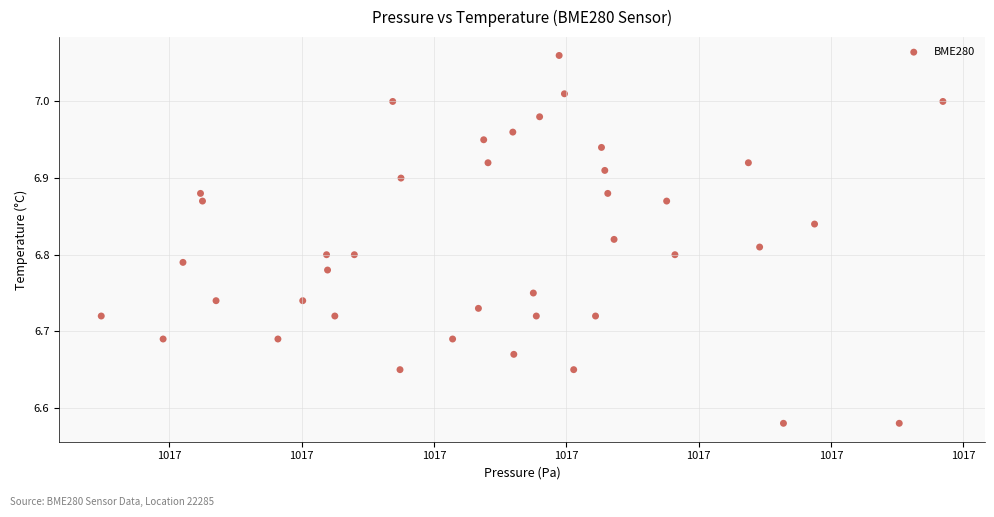

What is the range of Y values (max minus min)?

0.5